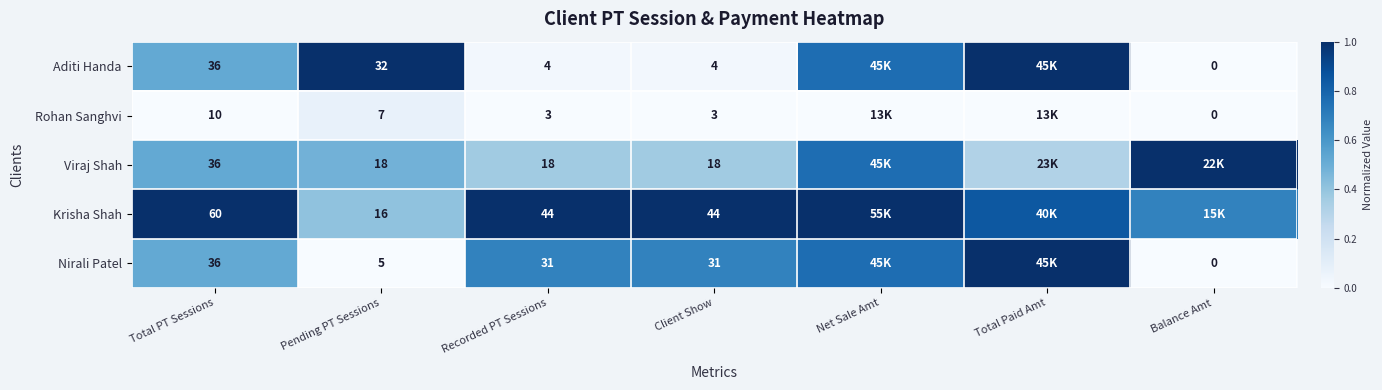

Which series changed the most between Total PT Sessions and Recorded PT Sessions?

Aditi Handa